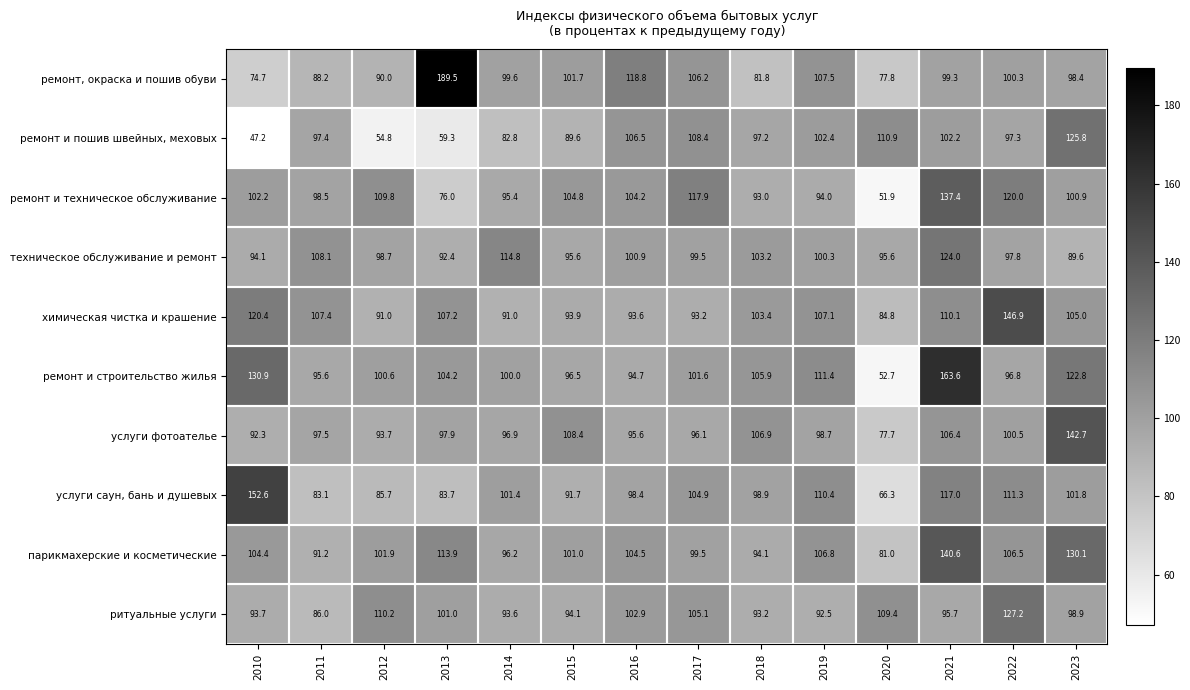

Which series has the widest spread of values?

ремонт, окраска и пошив обуви